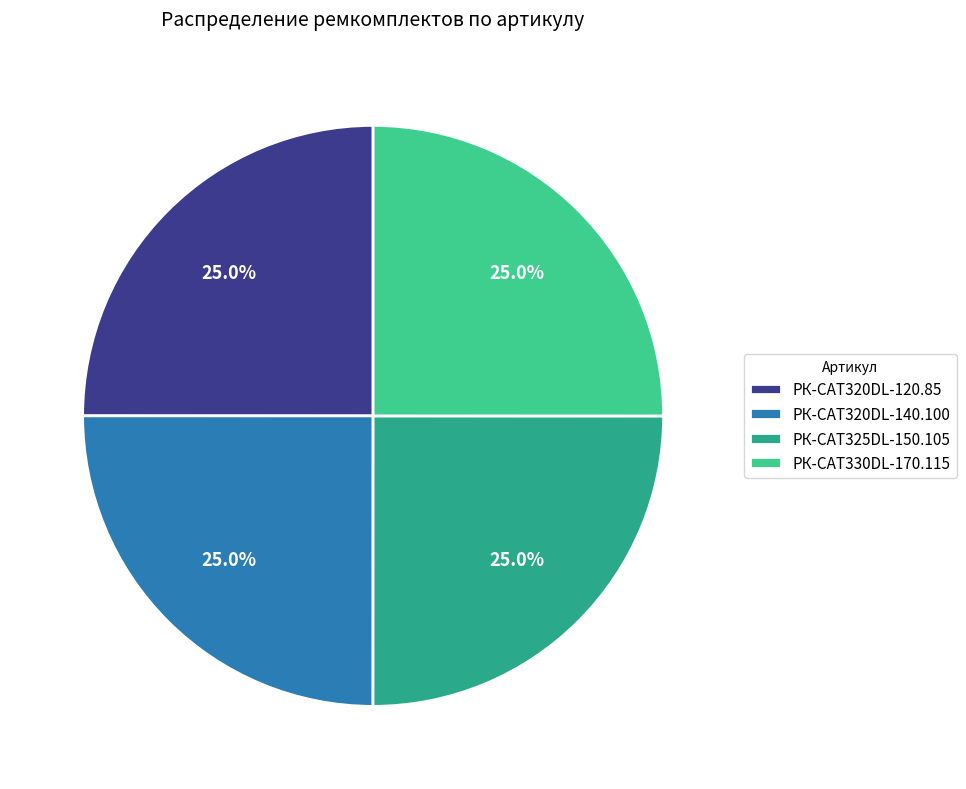

To the nearest percent, what is the combined percentage of РК-CAT320DL-120.85 and РК-CAT325DL-150.105?

50%